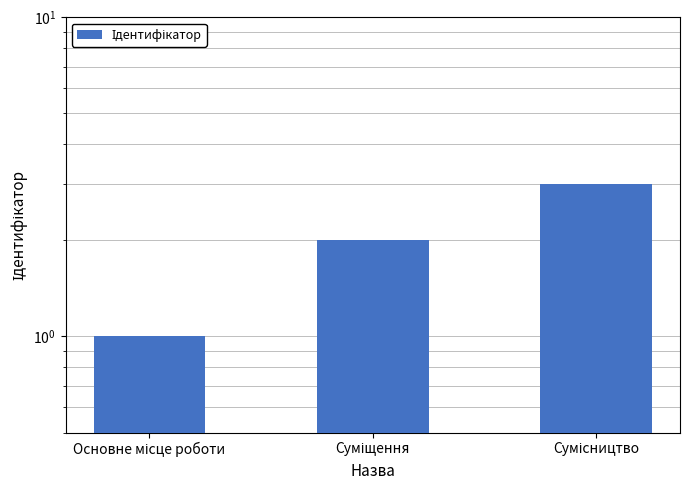

Which category has the highest value across all series?

Сумісництво